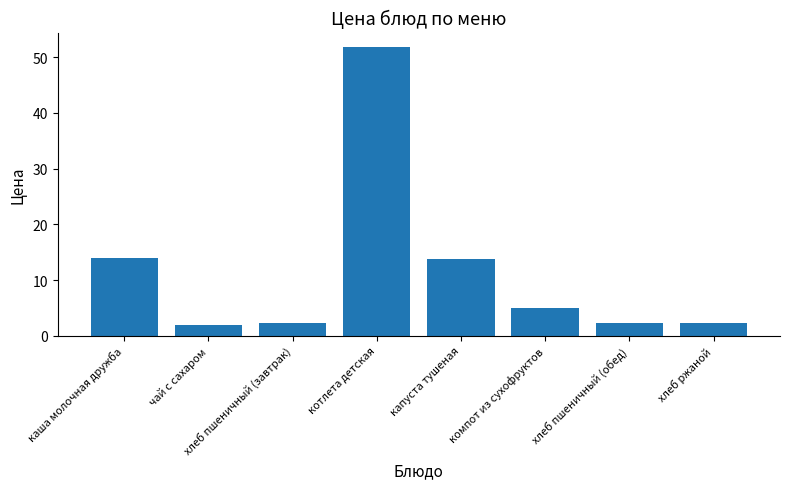

The value at капуста тушеная is 4.3. True or false?

False